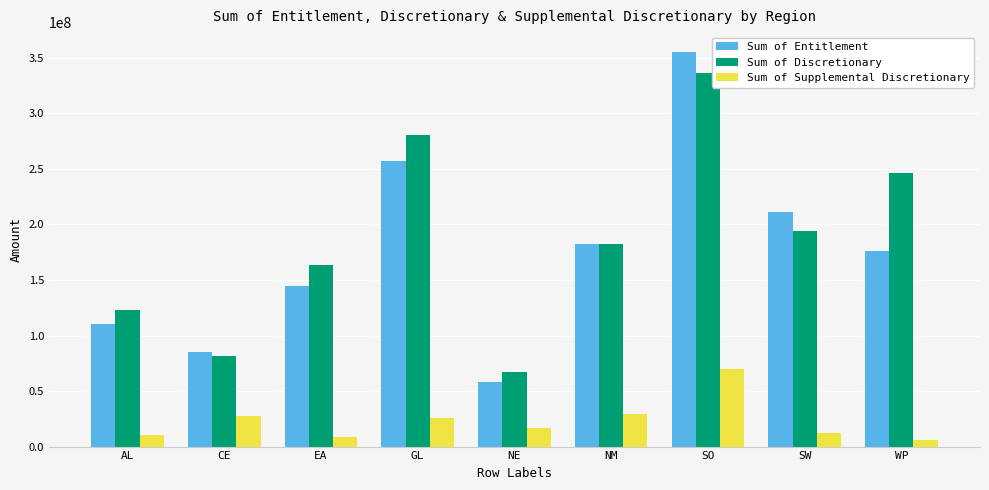

At which label does Sum of Supplemental Discretionary reach its minimum?

WP